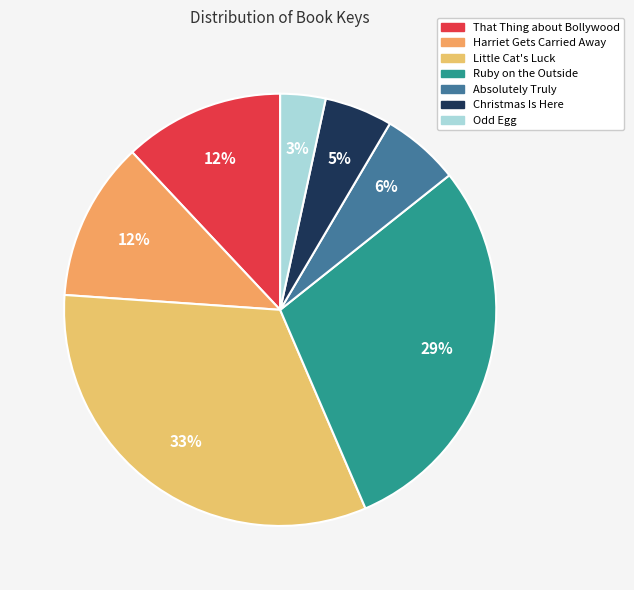

The That Thing about Bollywood slice represents 12% of the pie. True or false?

True